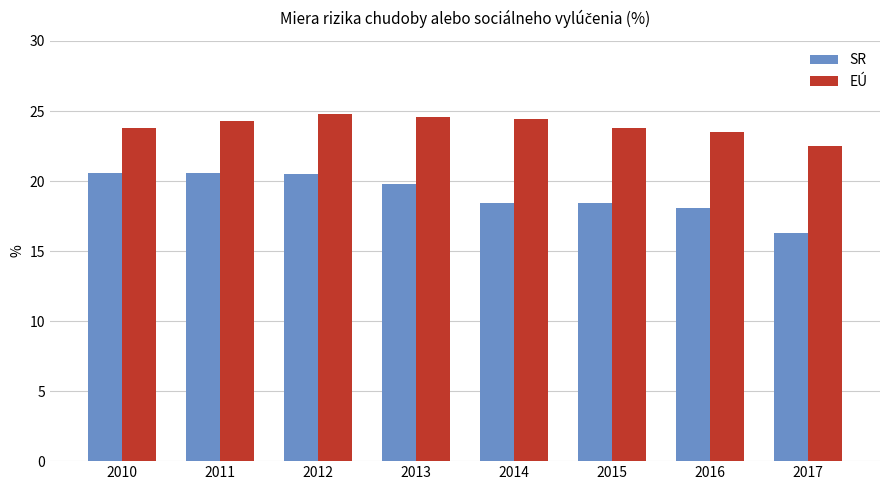

What are all the series names shown in the legend?

SR, EÚ